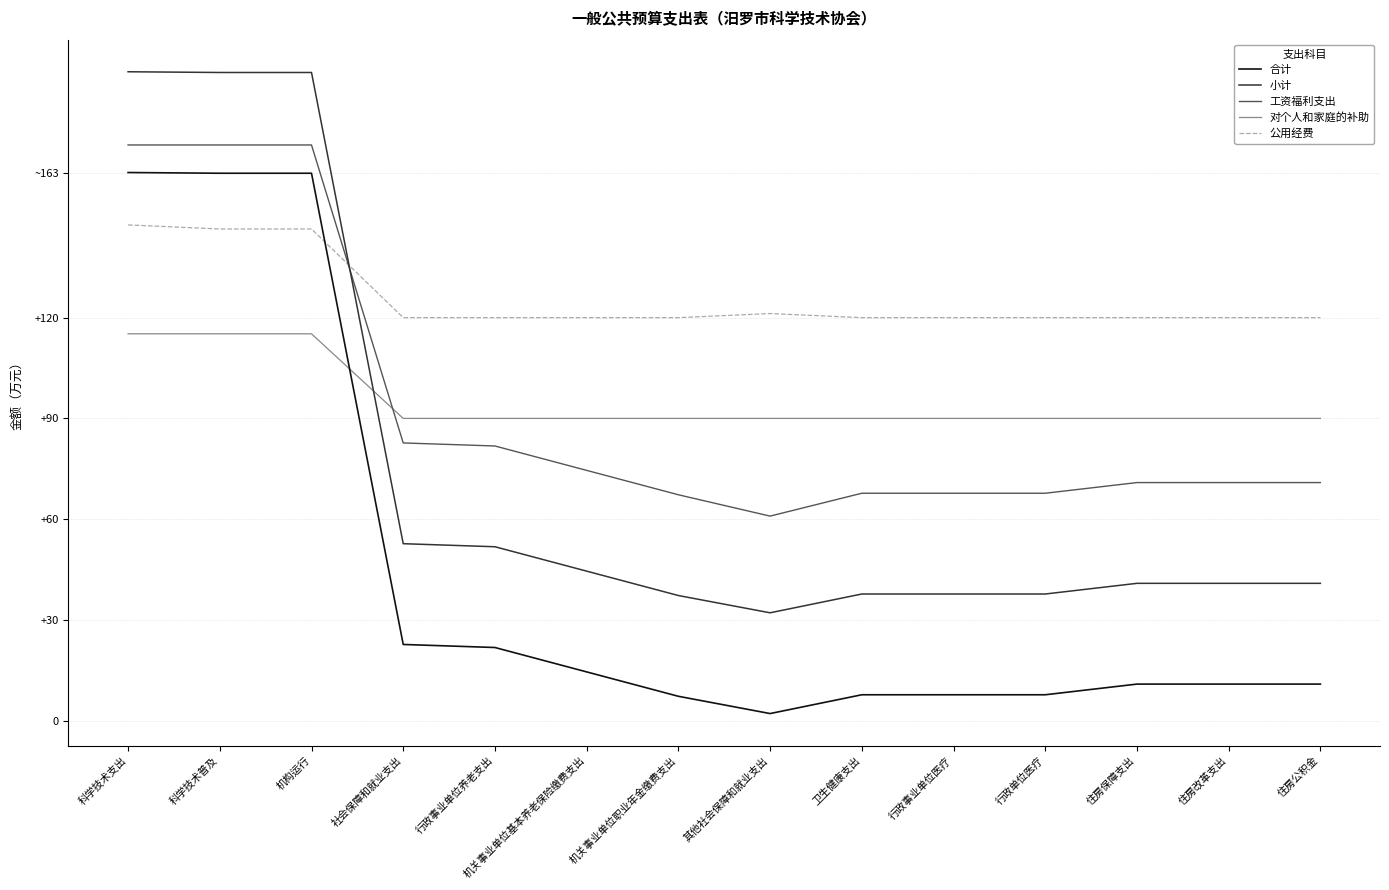

What is the difference between the second highest and minimum values in the 小计 series?

160.9